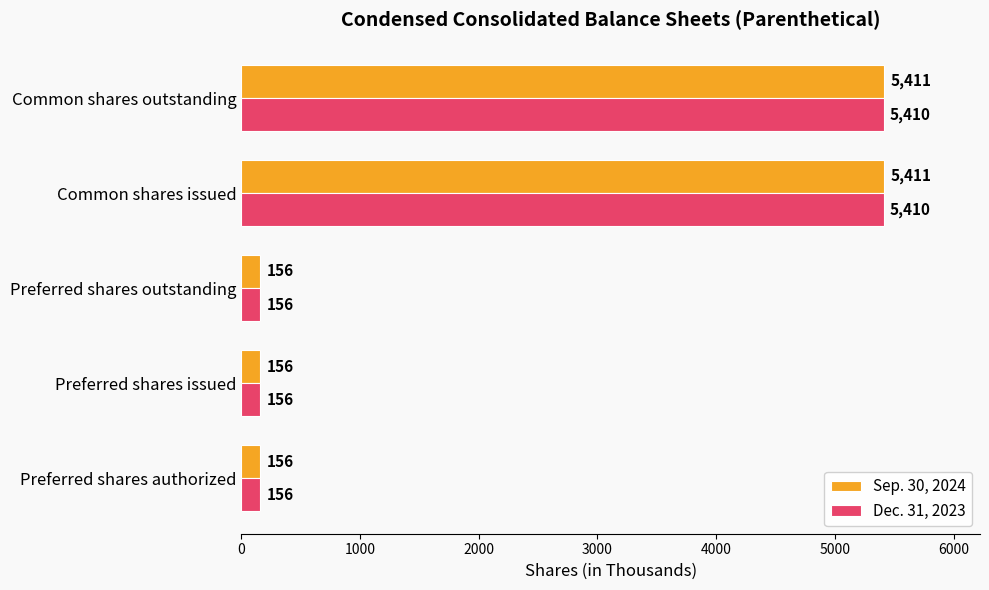

What is the difference between the Dec. 31, 2023 values at Common shares issued and Preferred shares outstanding?

5254